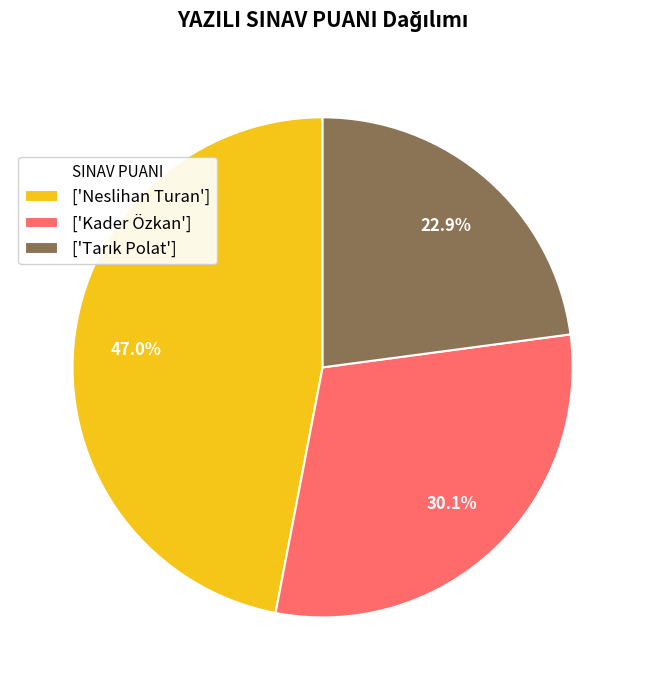

Do ['Kader Özkan'] and ['Neslihan Turan'] together represent more than half of the pie?

Yes